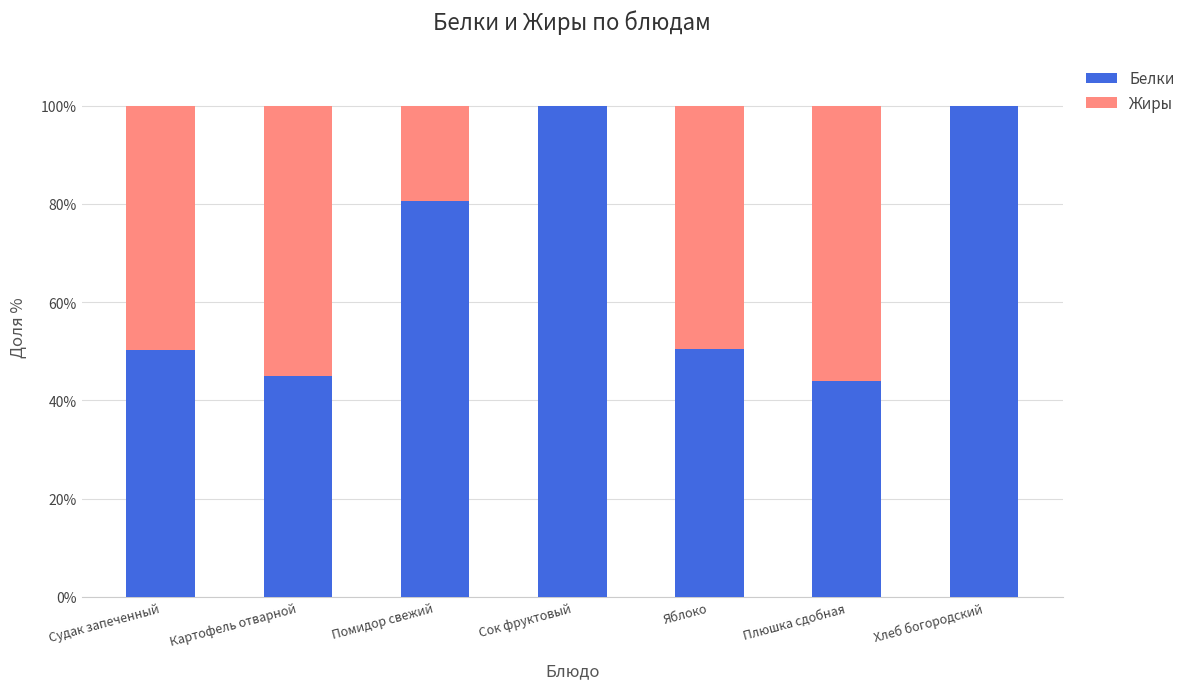

What value does the Белки series have at Сок фруктовый?

100.0